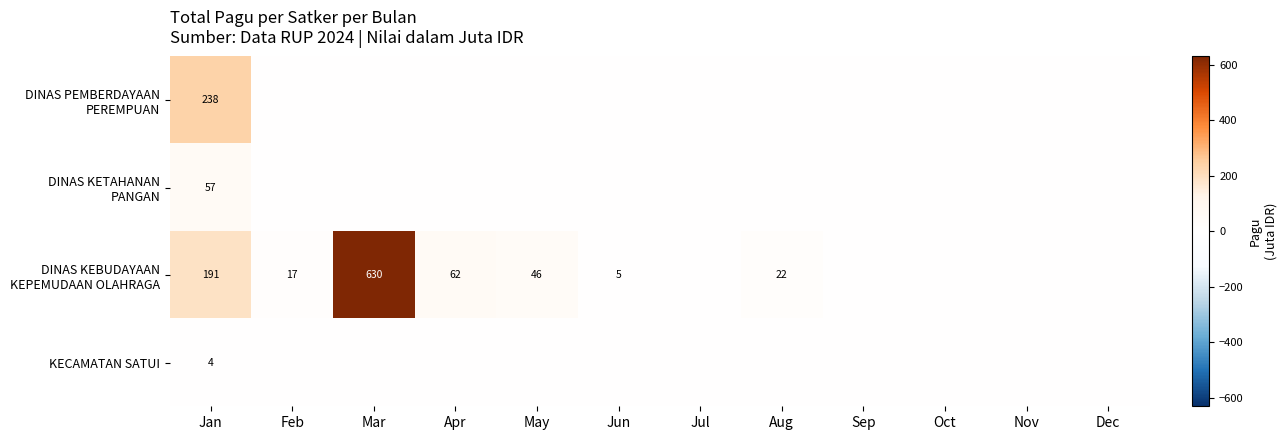

What is the difference between the highest and lowest values at Jan?

234